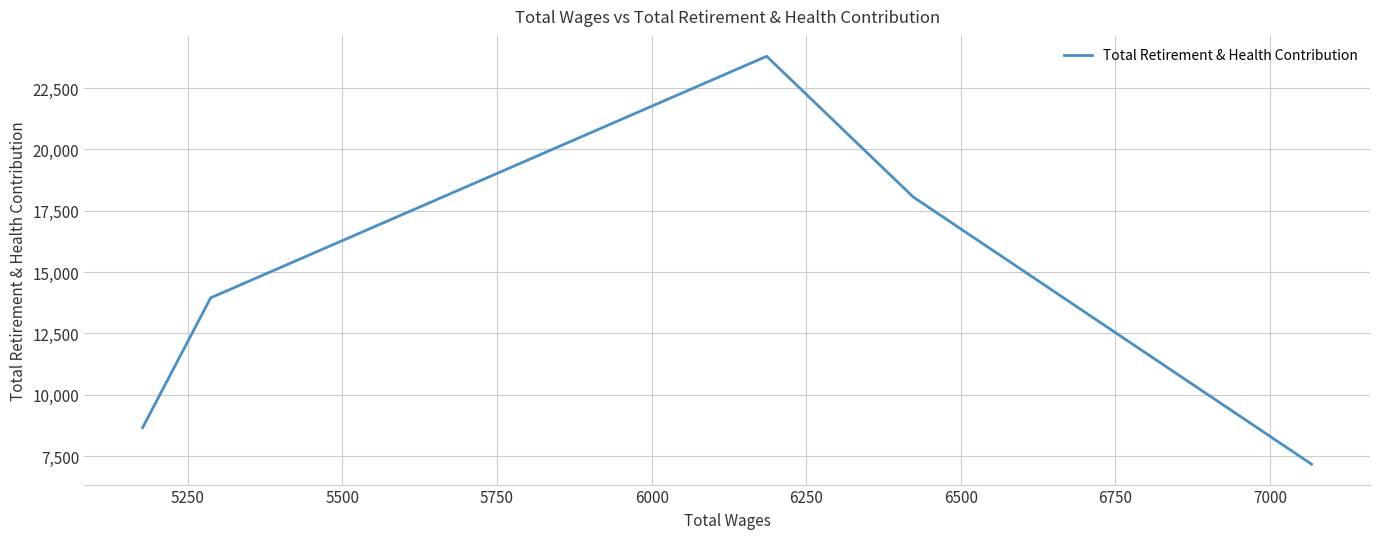

What is the maximum value shown in the chart?

23799